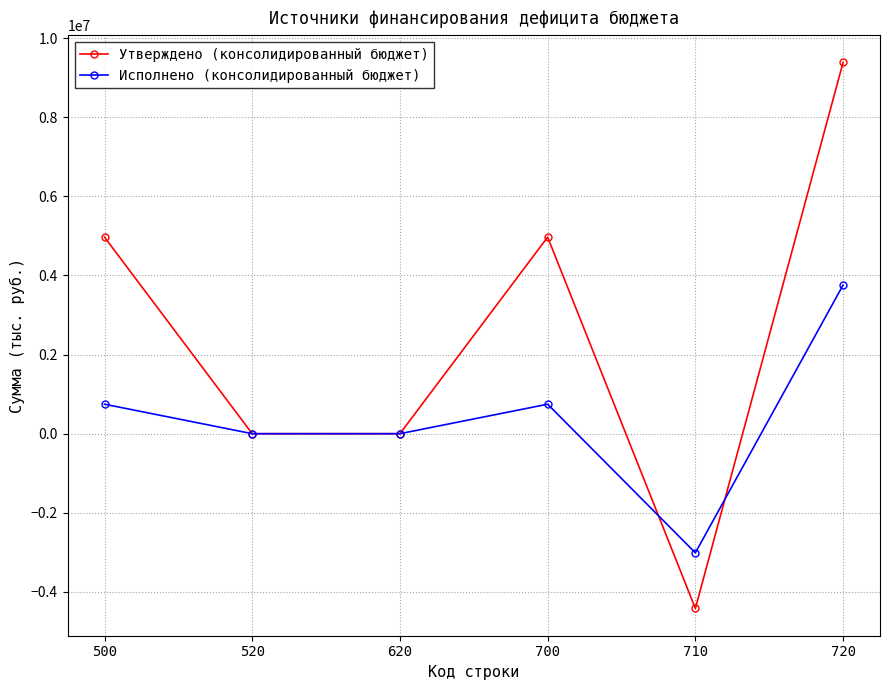

What is the greatest value displayed?

9387300.0